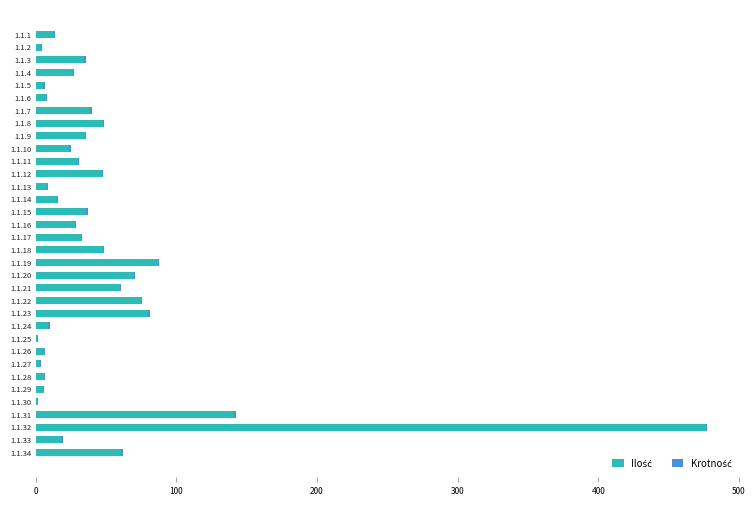

At which category is the sum across all series the highest?

1.1.32